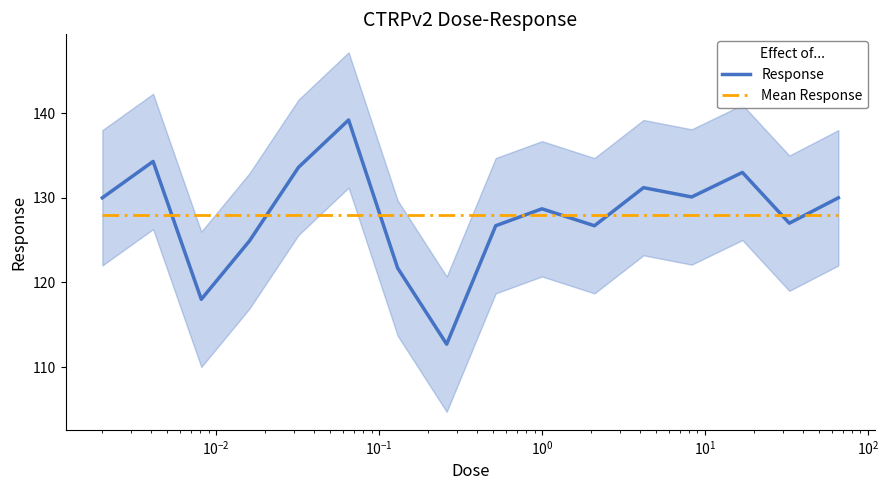

What is the maximum value for Mean Response?

128.0